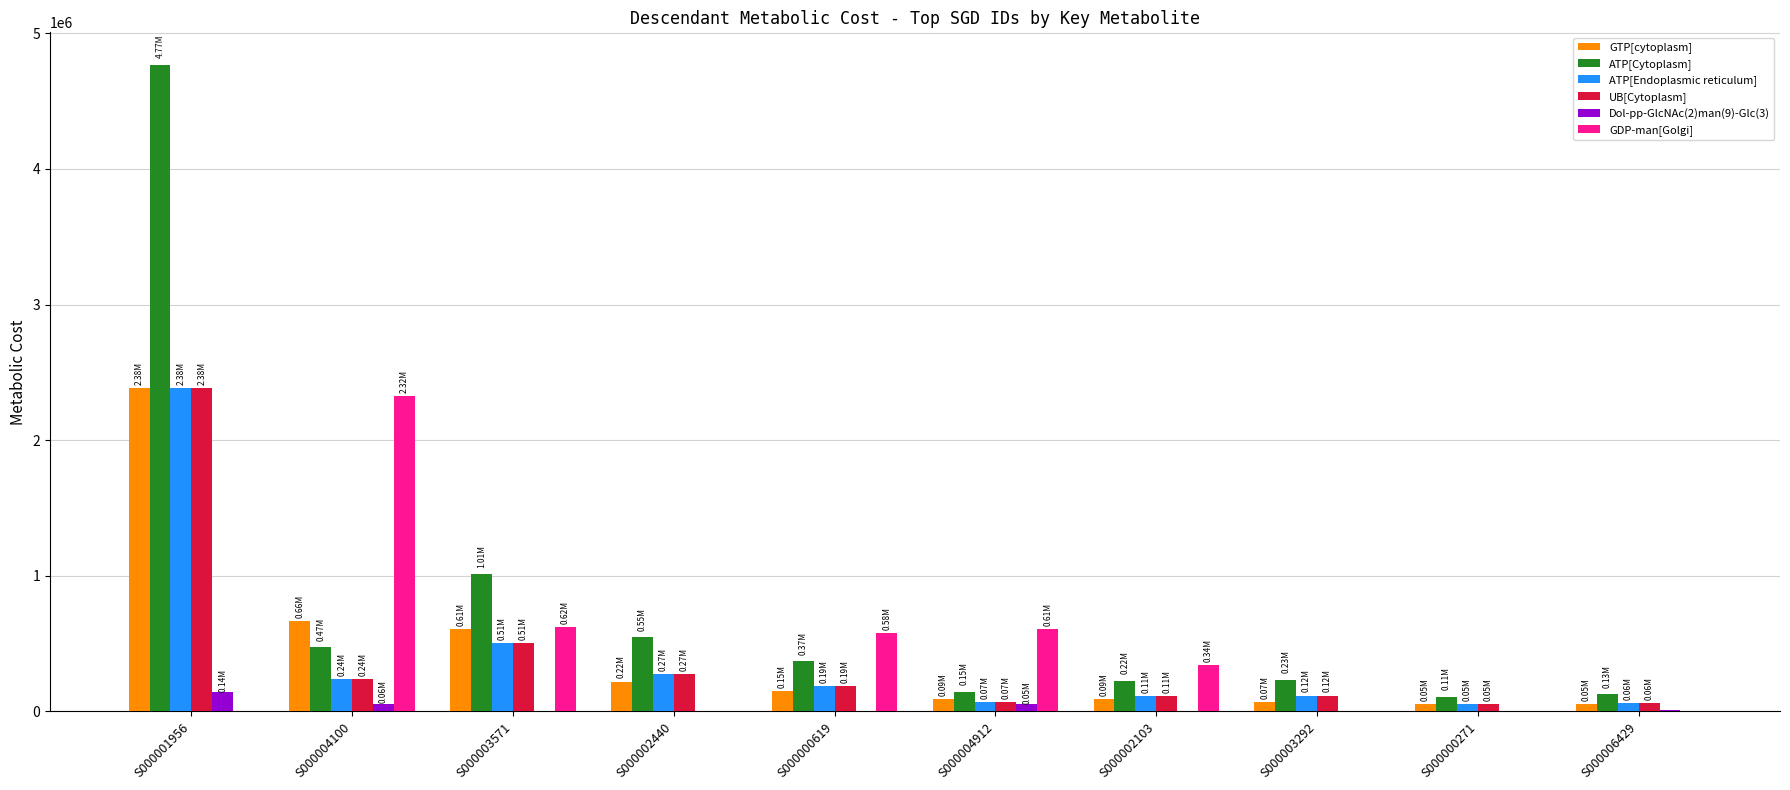

What are all the series names shown in the legend?

GTP[cytoplasm], ATP[Cytoplasm], ATP[Endoplasmic reticulum], UB[Cytoplasm], Dol-pp-GlcNAc(2)man(9)-Glc(3), GDP-man[Golgi]